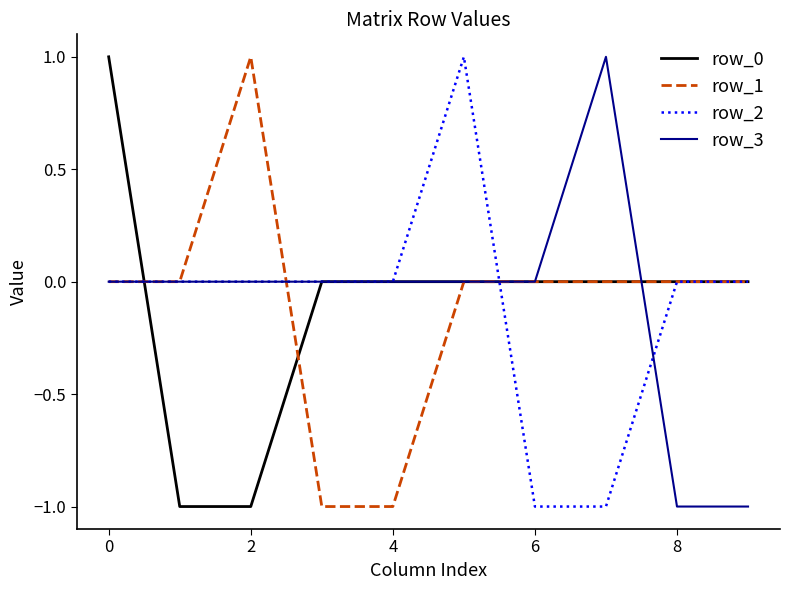

Count the number of categories in the chart.

10